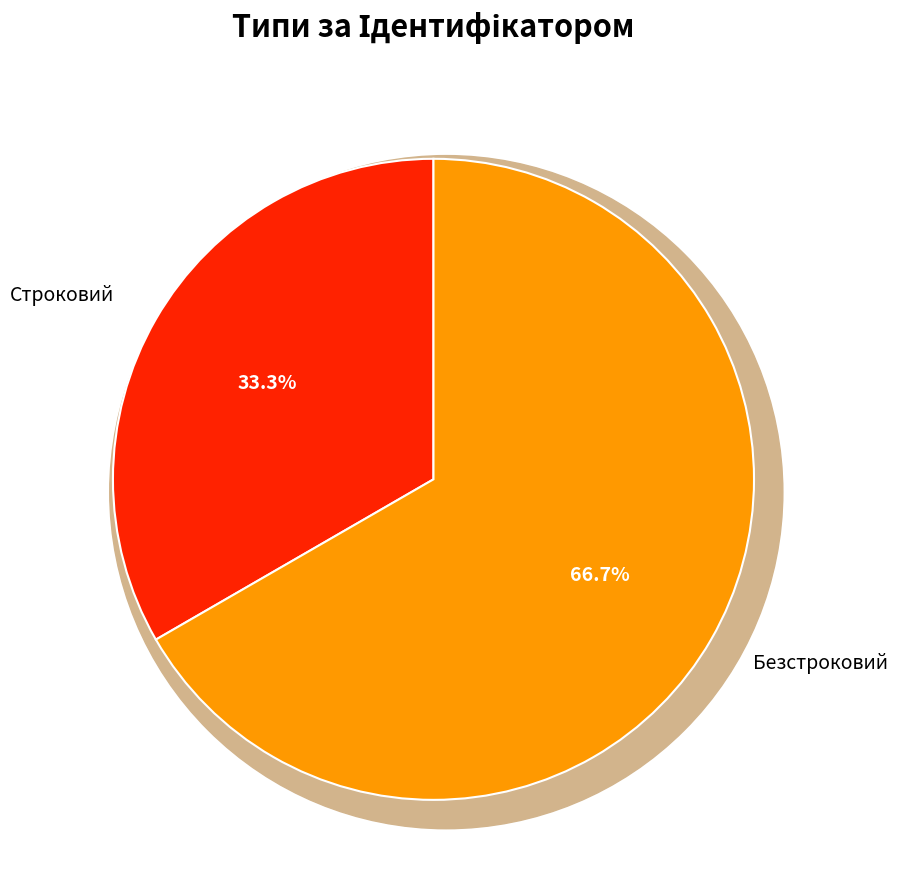

Rank the categories by value from highest to lowest.

Безстроковий, Строковий